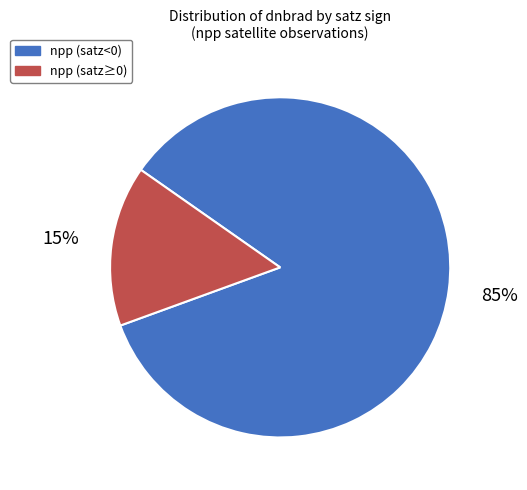

Does any single category account for the majority?

Yes